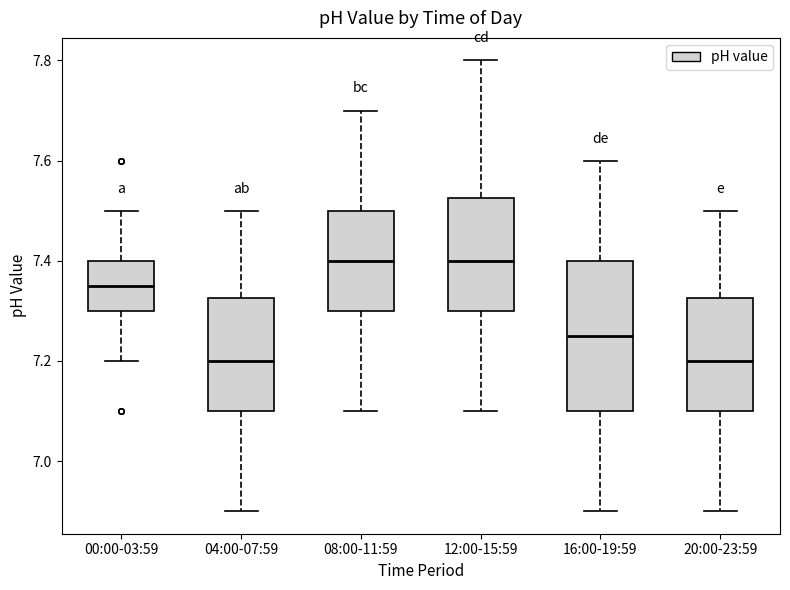

Where does the upper whisker of the box for 04:00-07:59 end on the y-axis? The values are not printed on the chart, so give them approximately, as read against the axis.

7.50